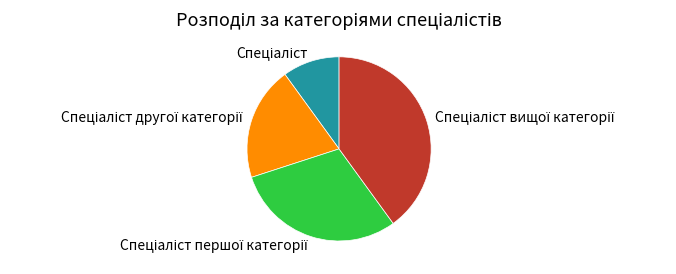

Is there any slice that represents more than half of the pie?

No